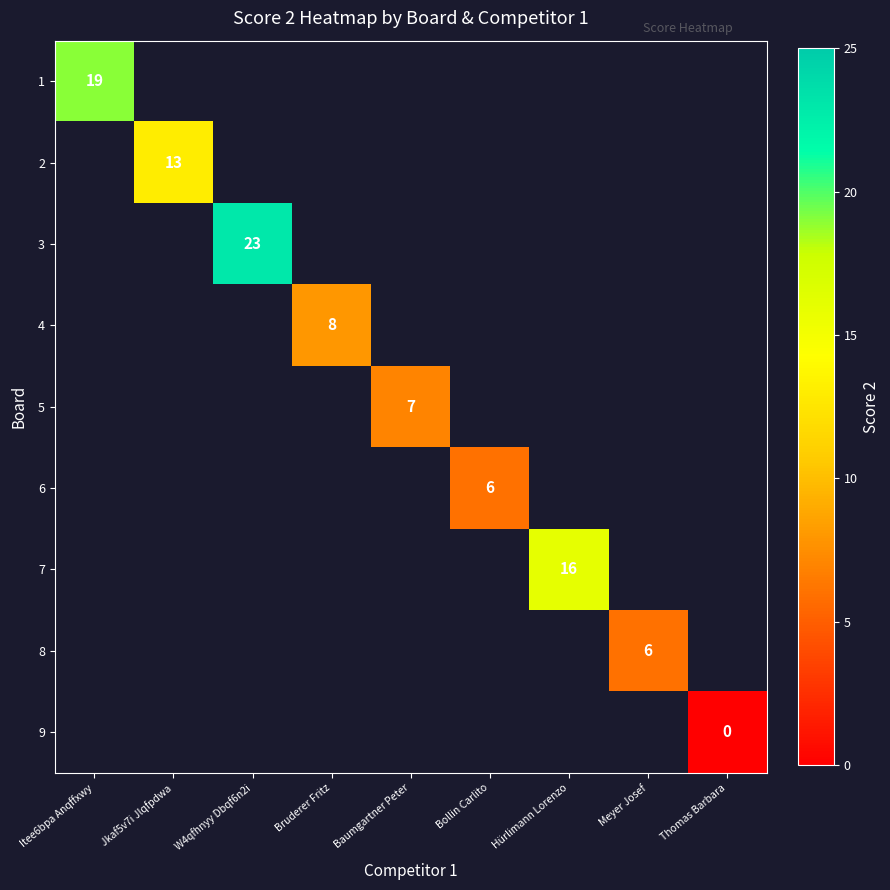

Is it true that 6 equals 6 at Bollin Carlito?

True